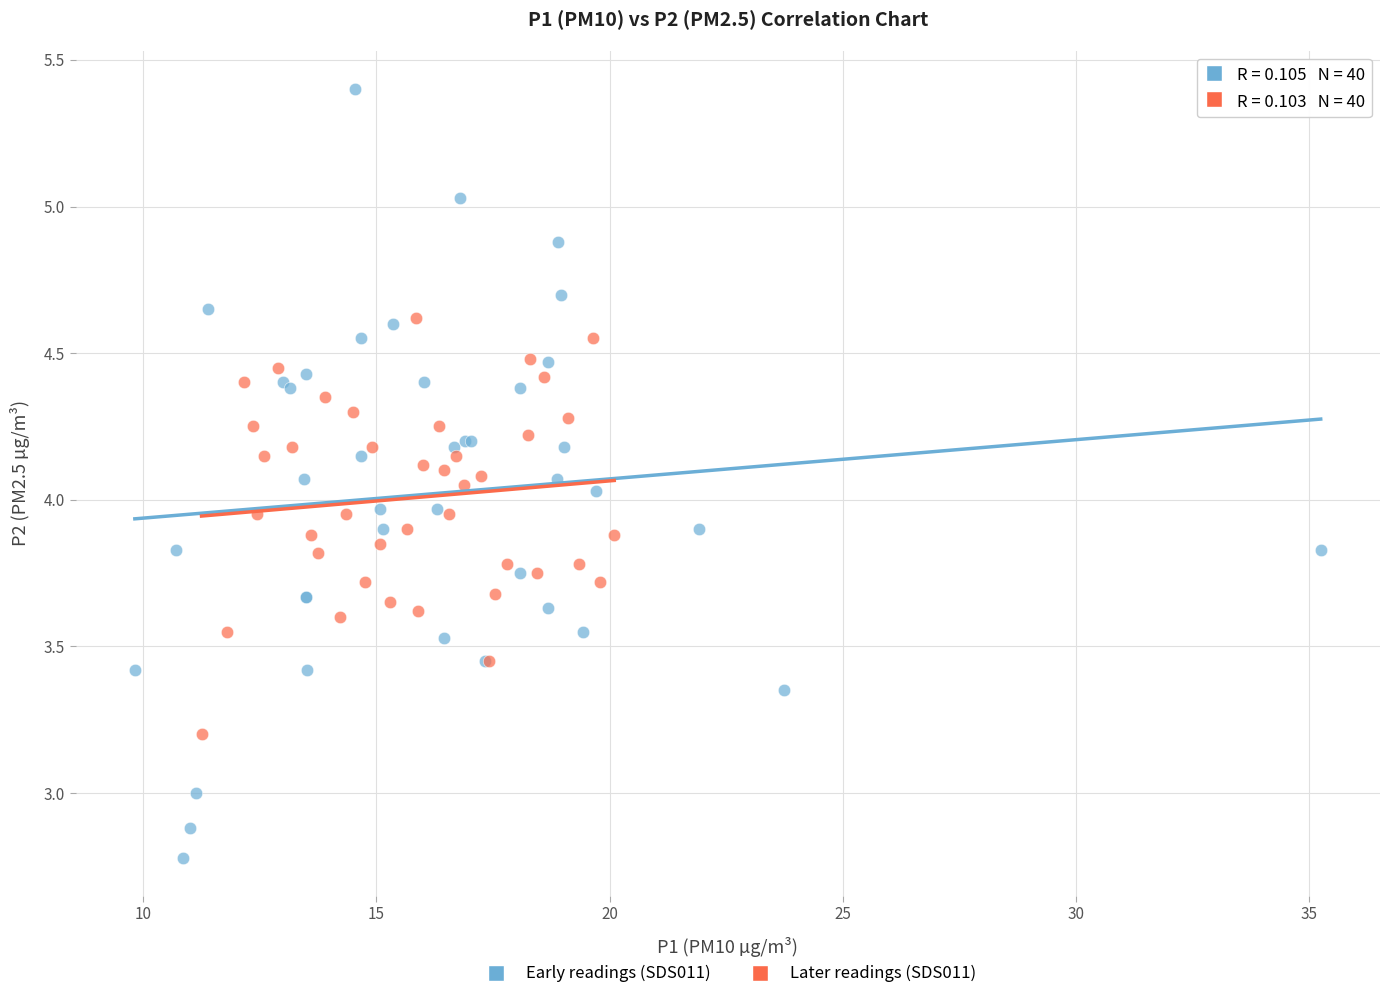

Which series contains the lowest Y value?

Early readings (SDS011)